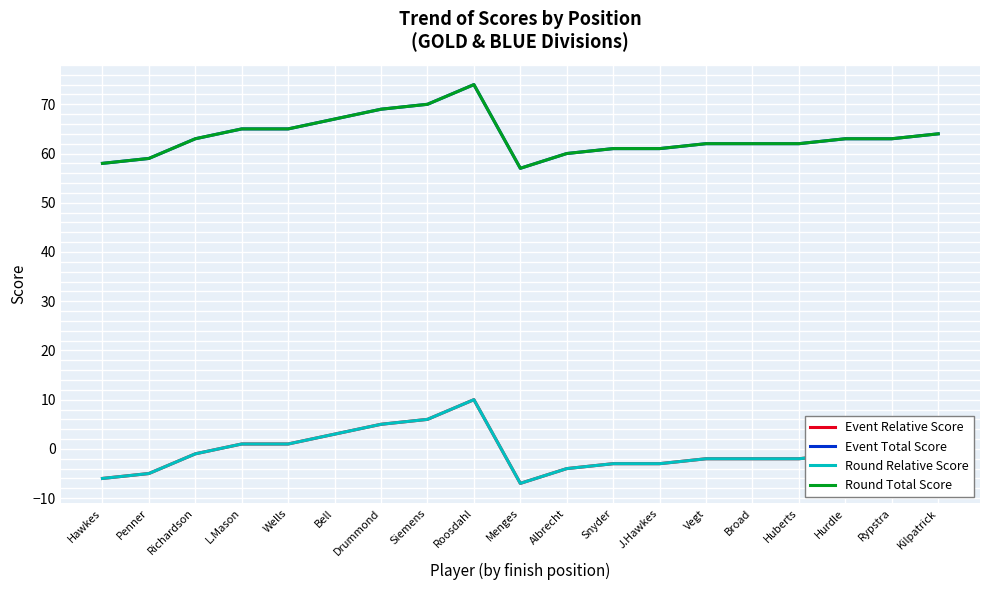

How many lines are shown in the chart?

4